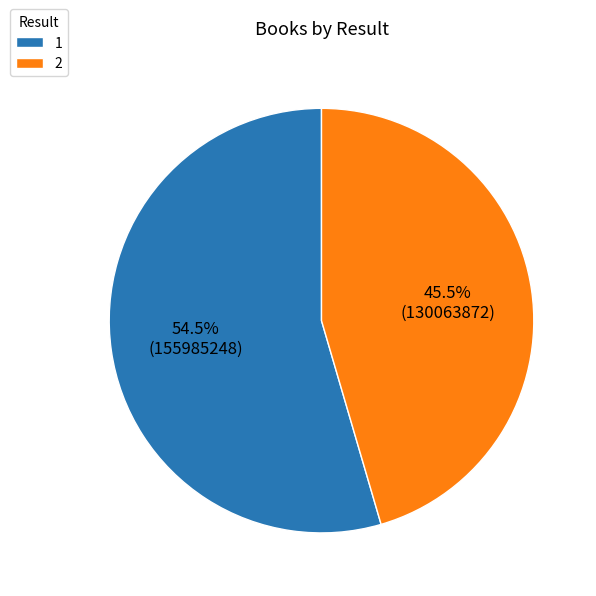

How many segments does this pie chart have?

2